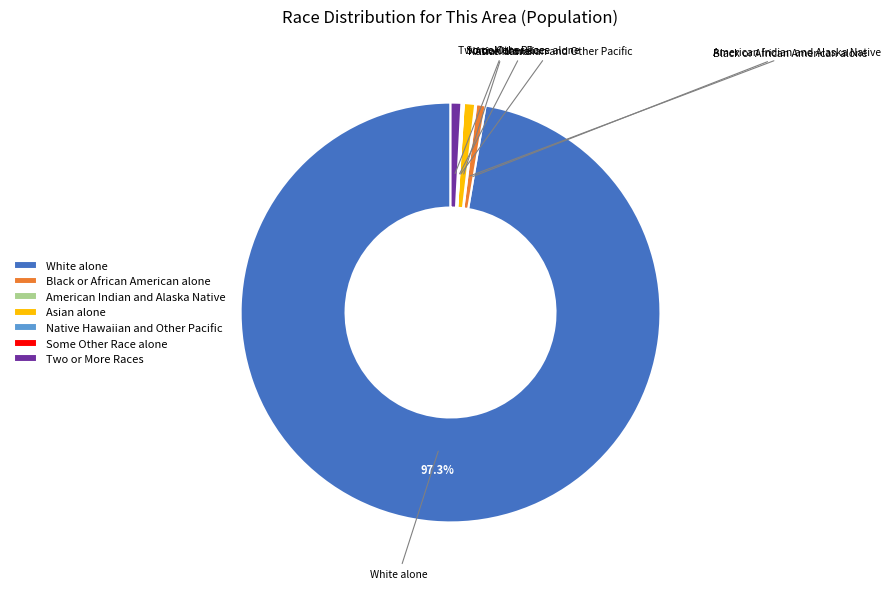

Is there a majority slice in this chart?

Yes